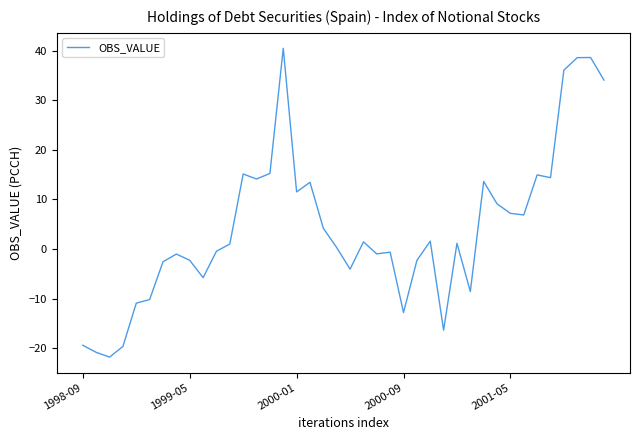

What is the smallest value displayed?

-21.8